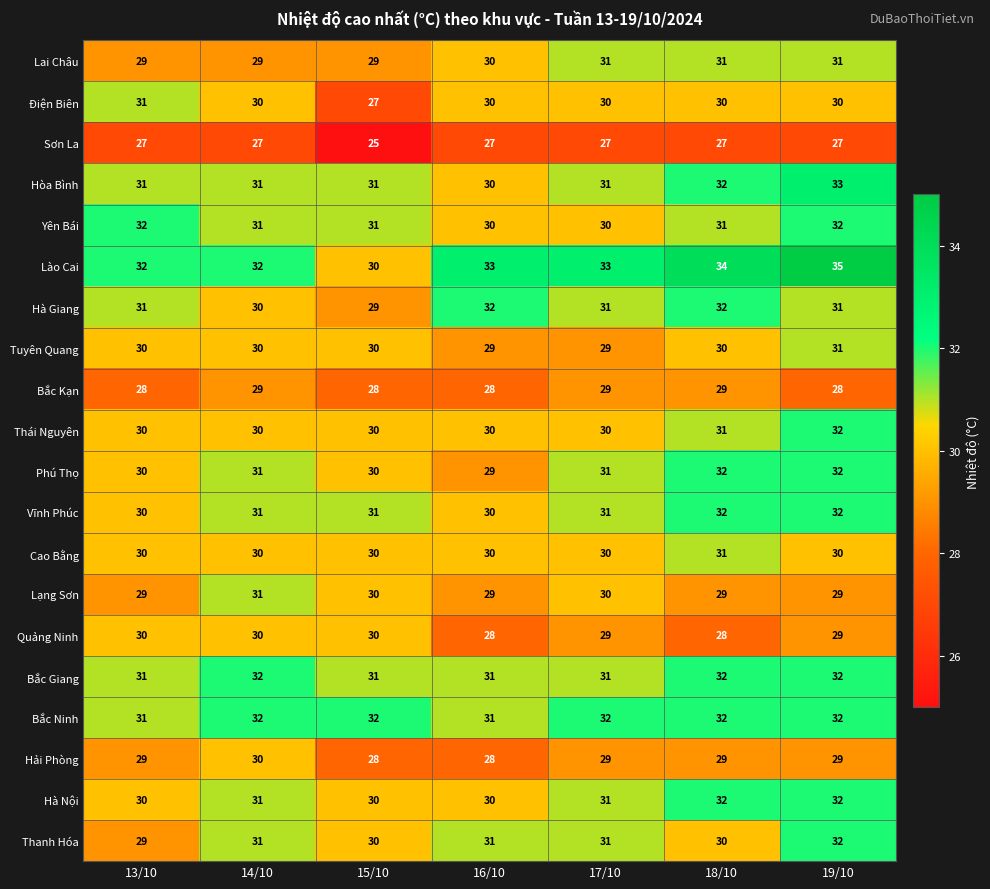

What is the sum of all Lai Châu values?

210